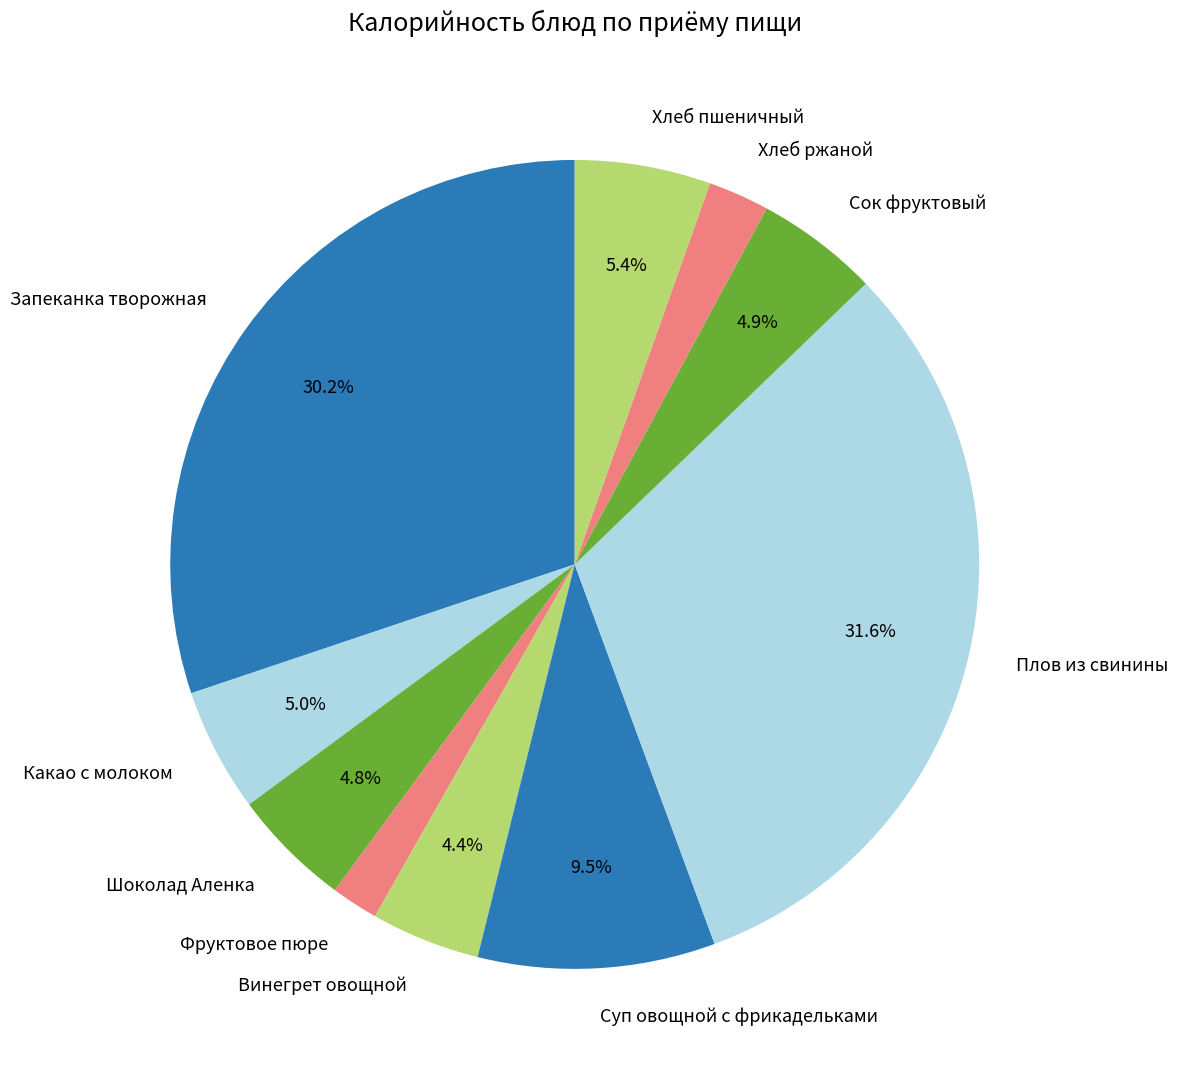

Does any single category account for the majority?

No